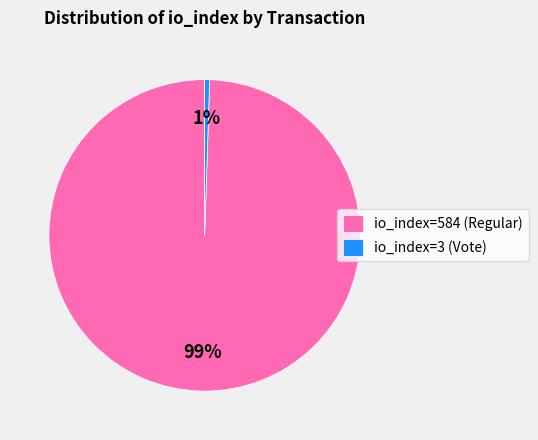

Rank the categories by value from highest to lowest.

io_index=584, io_index=3